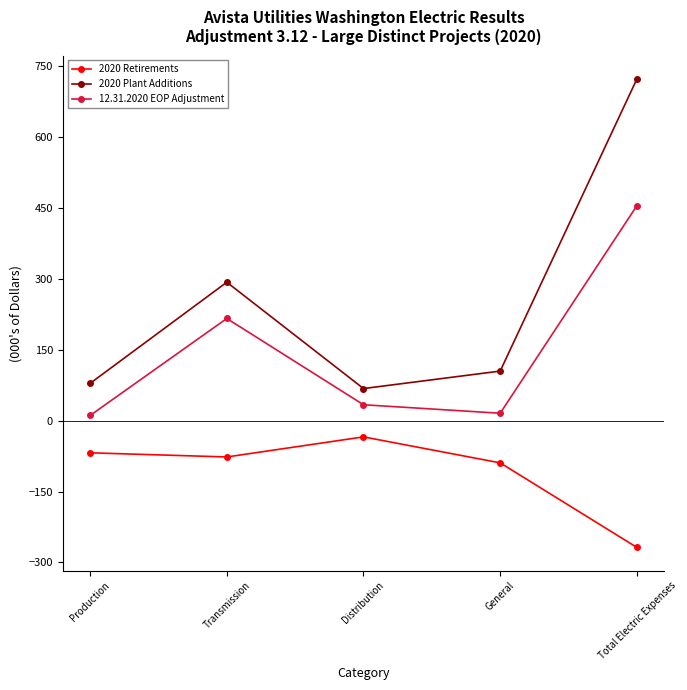

How many interior local valleys does the 2020 Retirements series have?

1